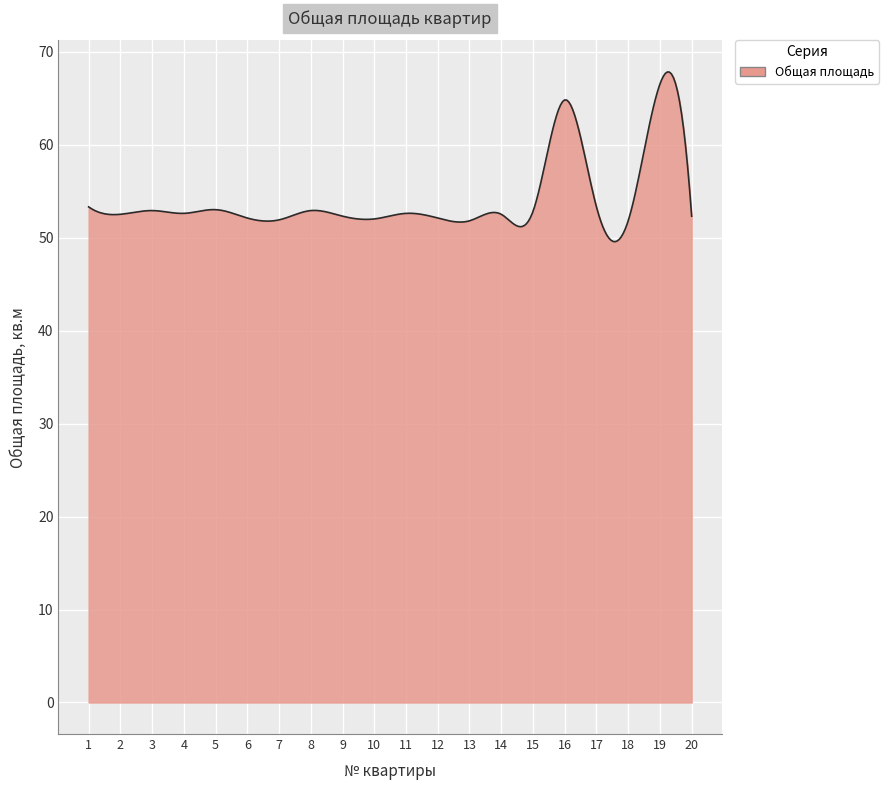

What is the difference between the maximum and minimum values?

18.3